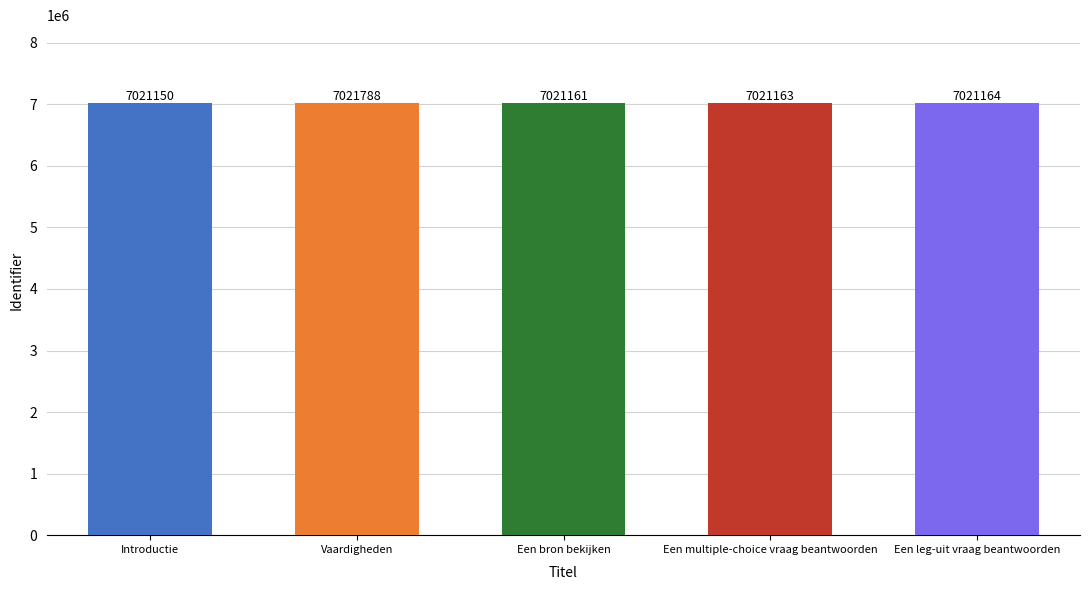

Which category has the lowest value across all series?

Introductie